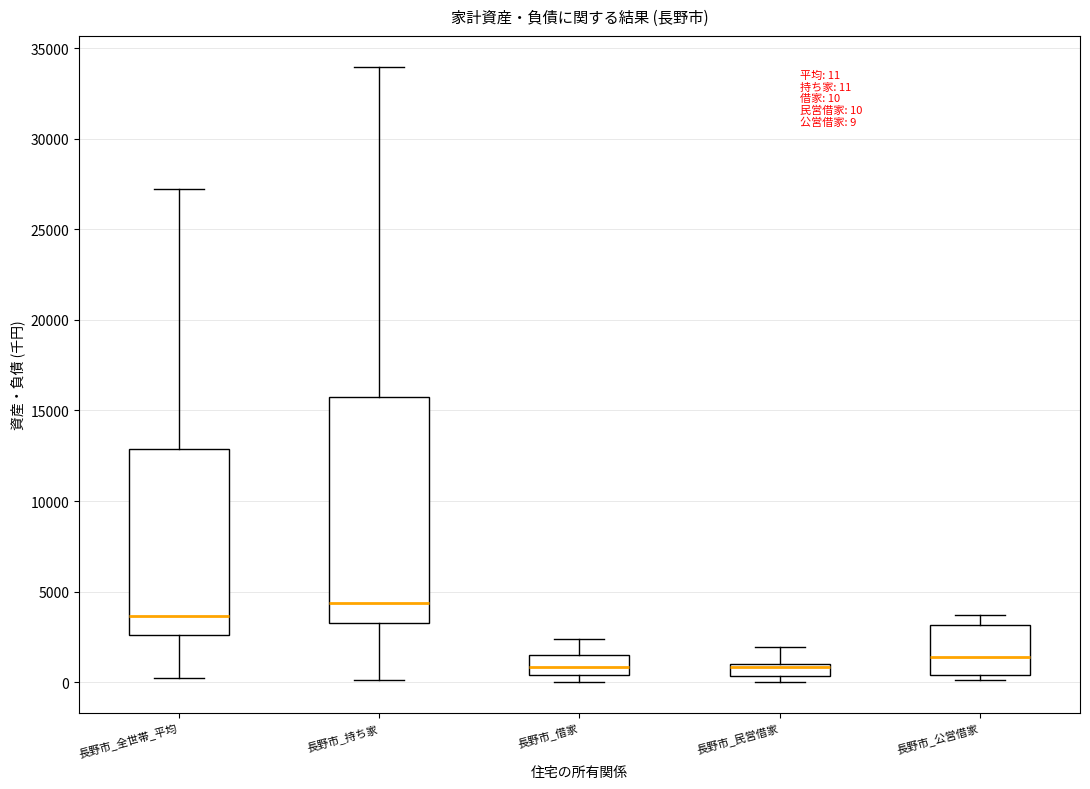

Comparing the boxes themselves (not the whiskers), which one is the tallest?

長野市_持ち家